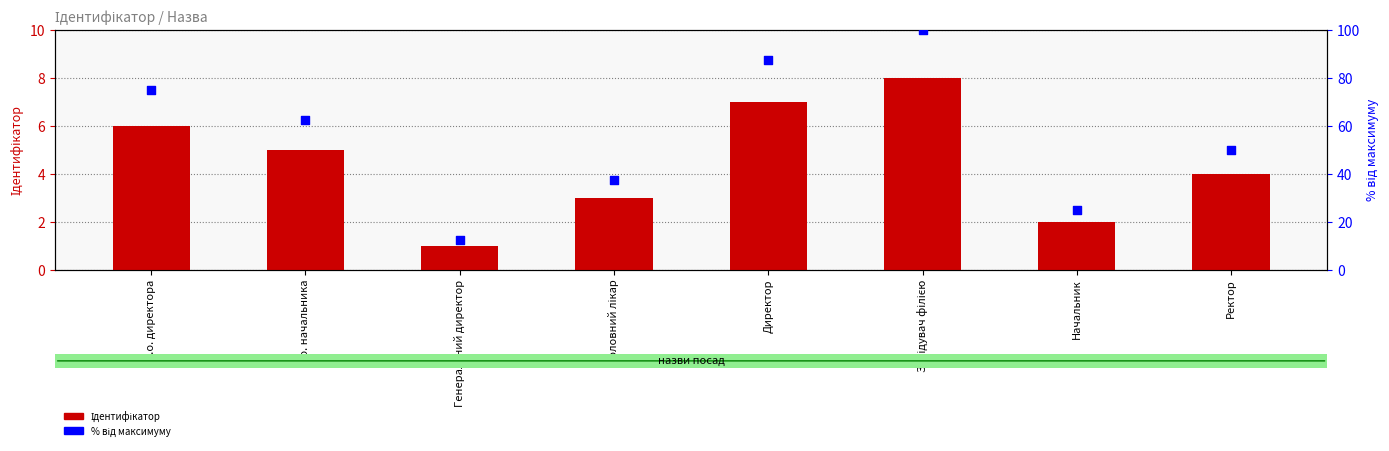

Which series has the largest Y range (max minus min)?

% від максимуму